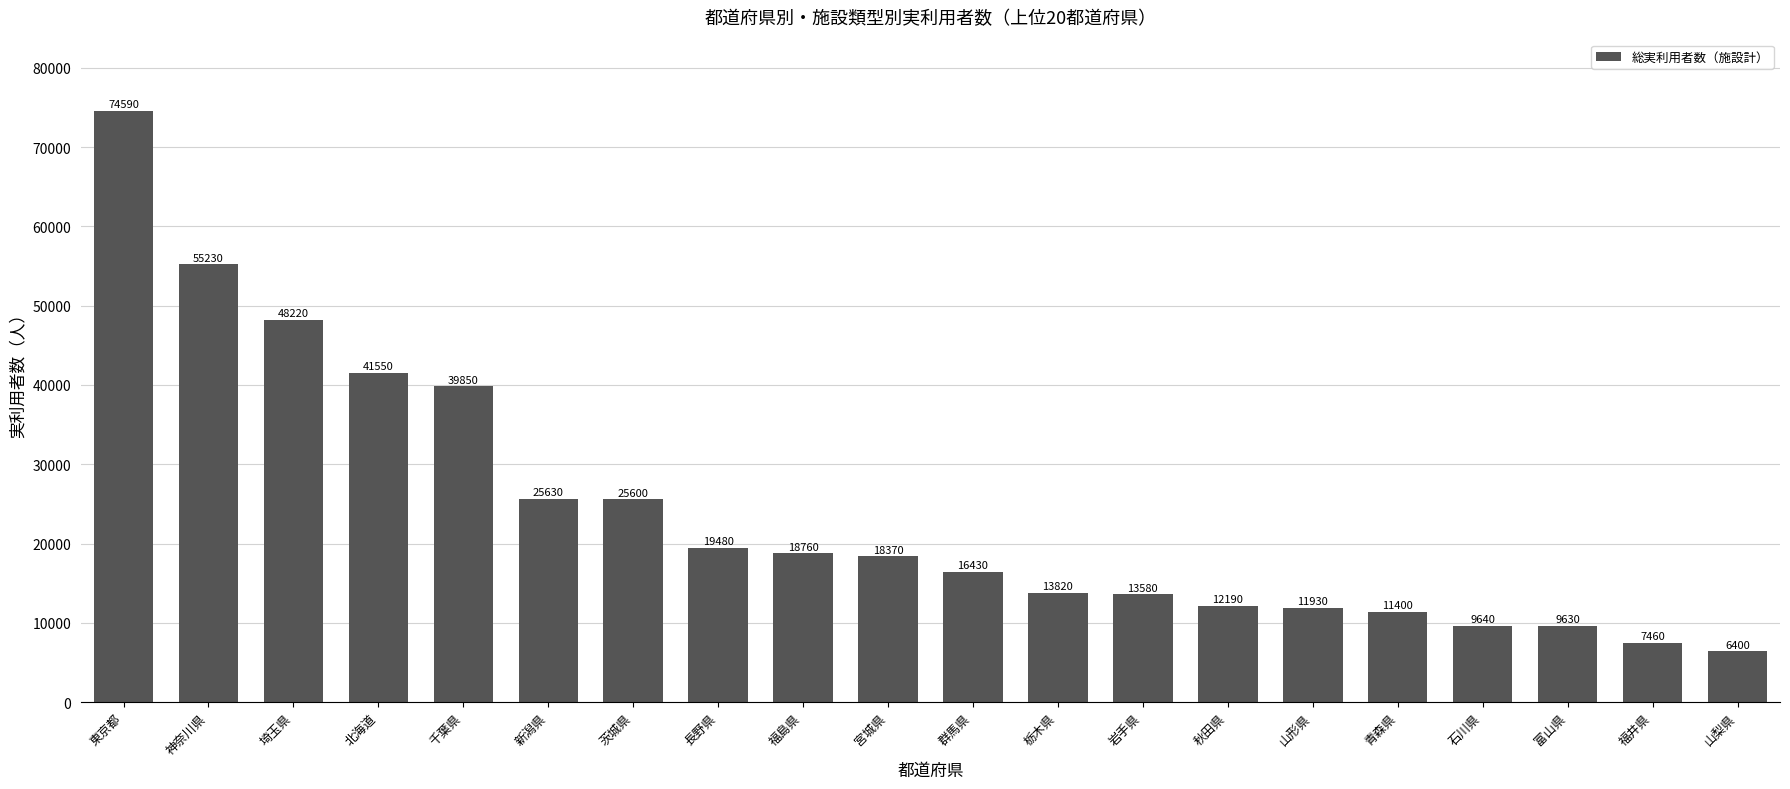

Which has a higher value, 埼玉県 or 群馬県?

埼玉県